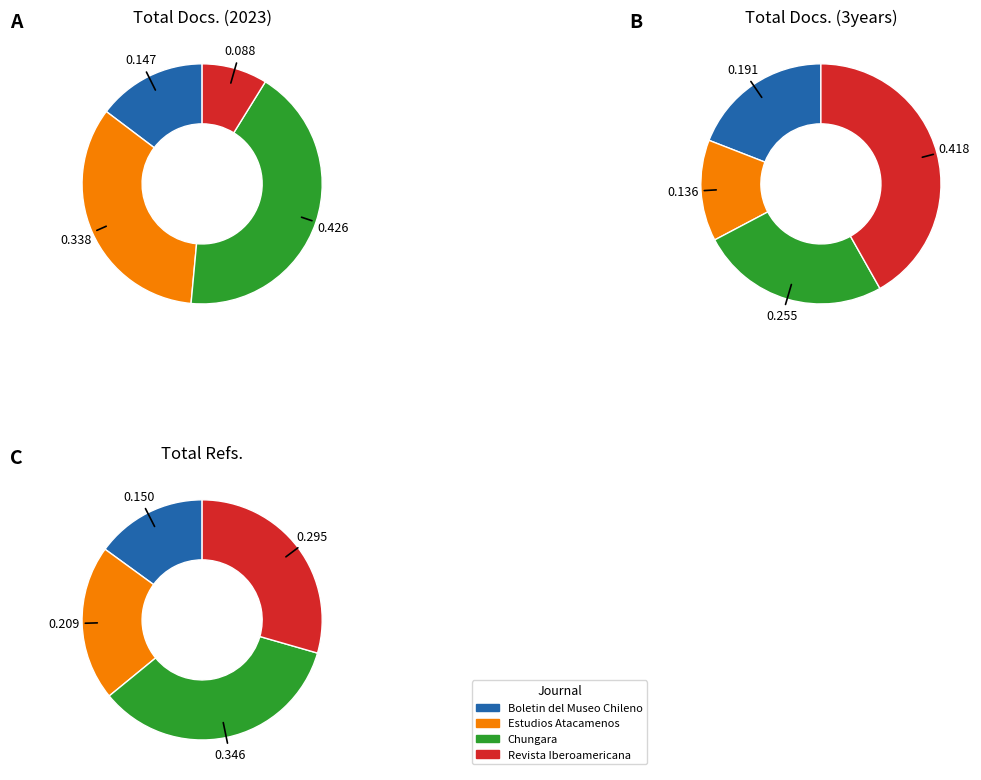

To the nearest percent, what percentage of the pie is Revista Iberoamericana?

42%